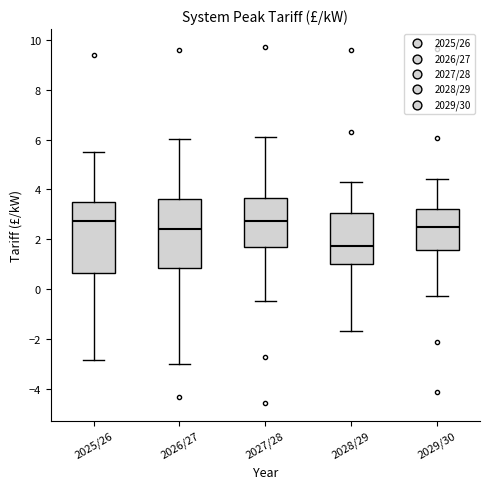

Reading left to right, read every box against the y-axis: the position of its median line, the range the box covers, and the ends of its whiskers. The values are not printed on the chart, so give them approximately, as read against the axis.

2025/26: median 2.8, box 0.6 to 3.4, whiskers -2.8 to 5.6
2026/27: median 2.4, box 0.8 to 3.6, whiskers -3.0 to 6.0
2027/28: median 2.8, box 1.6 to 3.6, whiskers -0.4 to 6.2
2028/29: median 1.8, box 1.0 to 3.0, whiskers -1.6 to 4.4
2029/30: median 2.6, box 1.6 to 3.2, whiskers -0.2 to 4.4